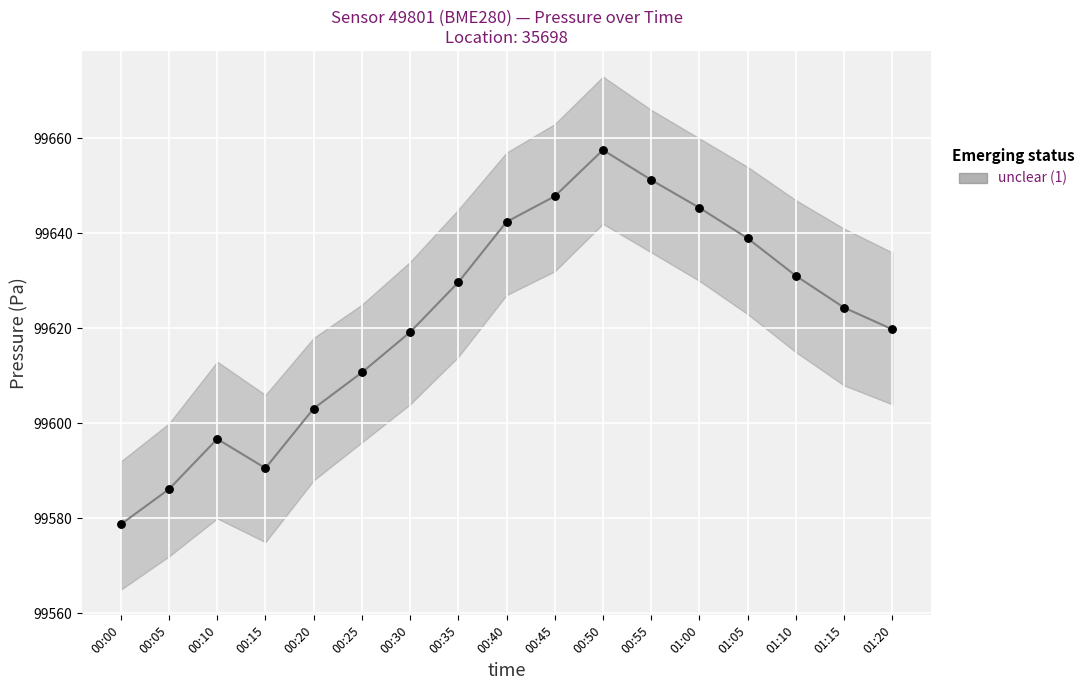

What is the change in value from 00:30 to 00:35?

+10.5